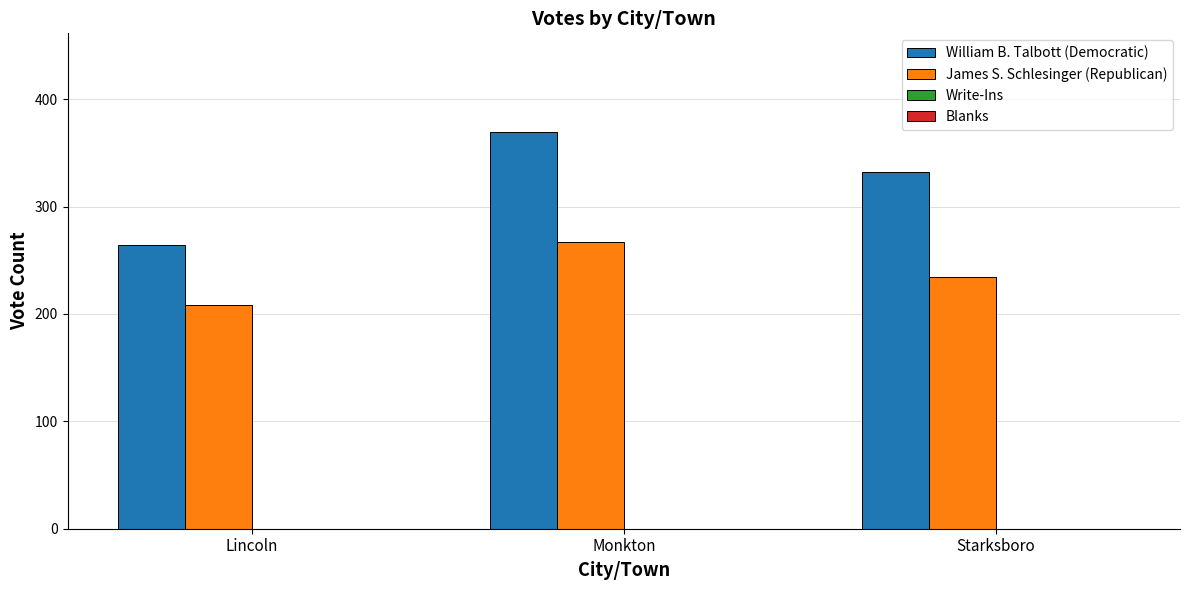

Which category has the lowest value across all series?

Lincoln